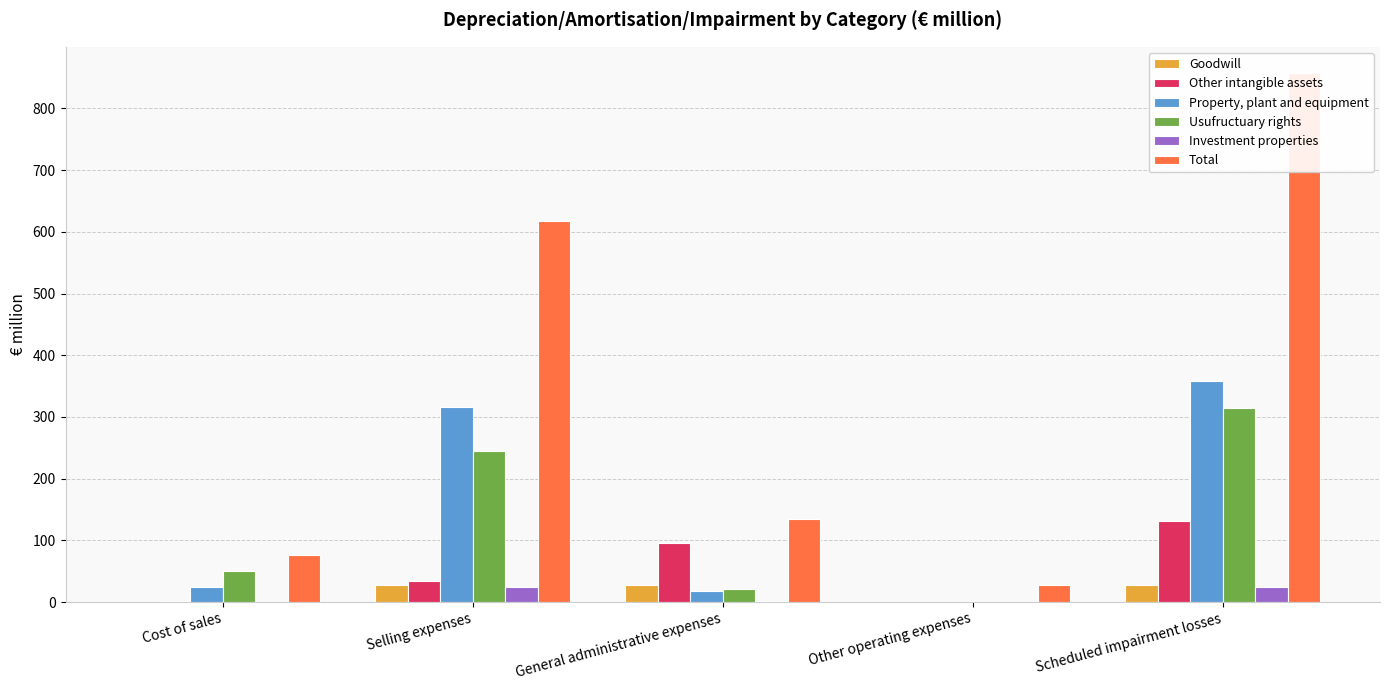

Which series changed the most between Selling expenses and Other operating expenses?

Total